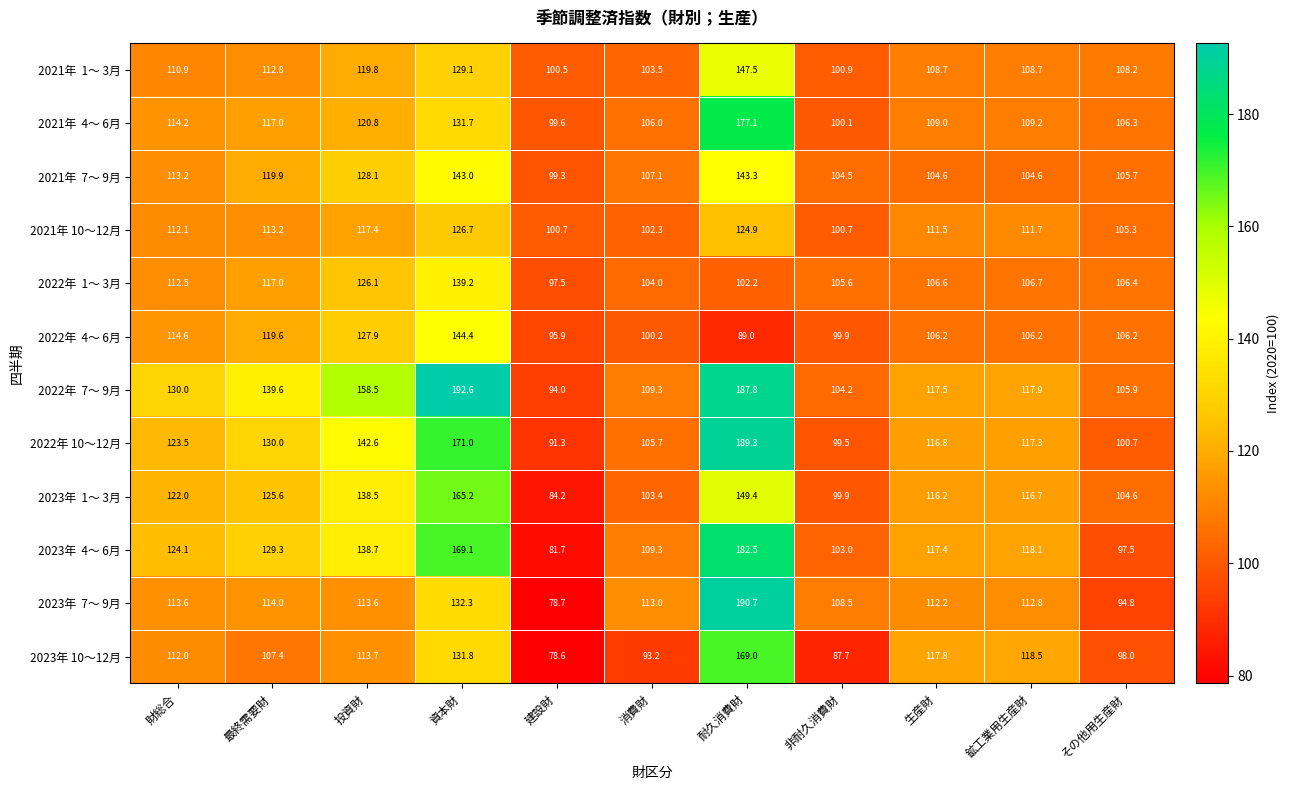

How many data points does each series have?

11